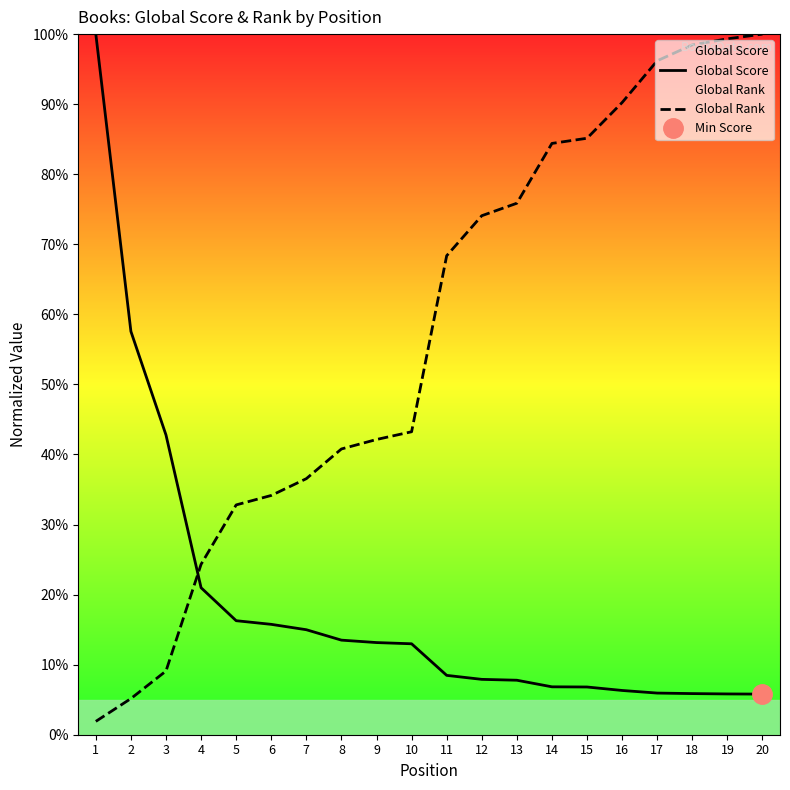

What is the lowest value of the Global Score series?

5.8